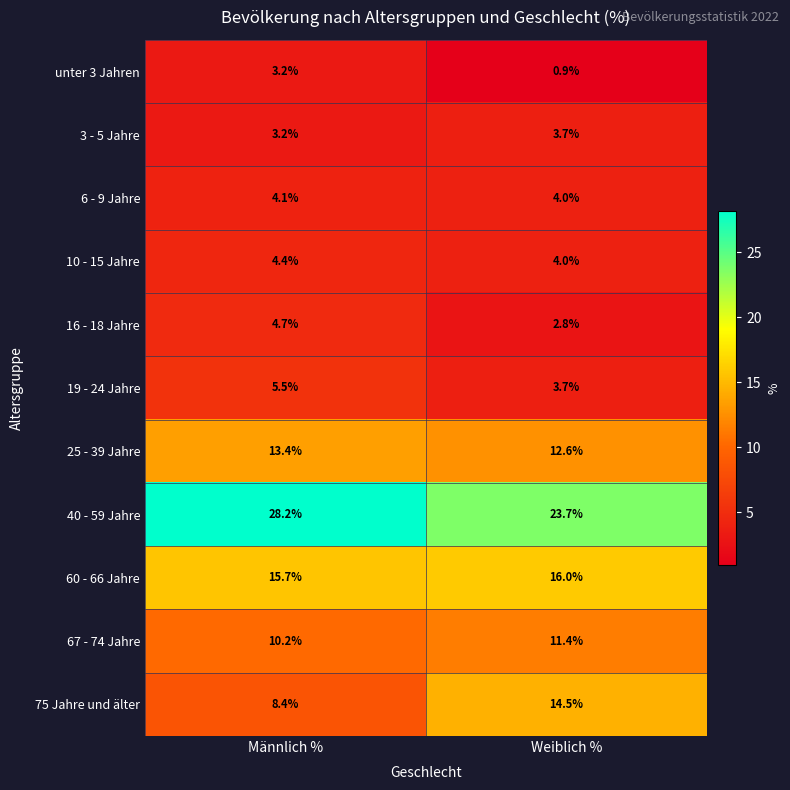

Reading left to right, extract all data points from this chart.

unter 3 Jahren: 3.2	0.9
3 - 5 Jahre: 3.2	3.7
6 - 9 Jahre: 4.1	4.0
10 - 15 Jahre: 4.4	4.0
16 - 18 Jahre: 4.7	2.8
19 - 24 Jahre: 5.5	3.7
25 - 39 Jahre: 13.4	12.6
40 - 59 Jahre: 28.2	23.7
60 - 66 Jahre: 15.7	16.0
67 - 74 Jahre: 10.2	11.4
75 Jahre und älter: 8.4	14.5